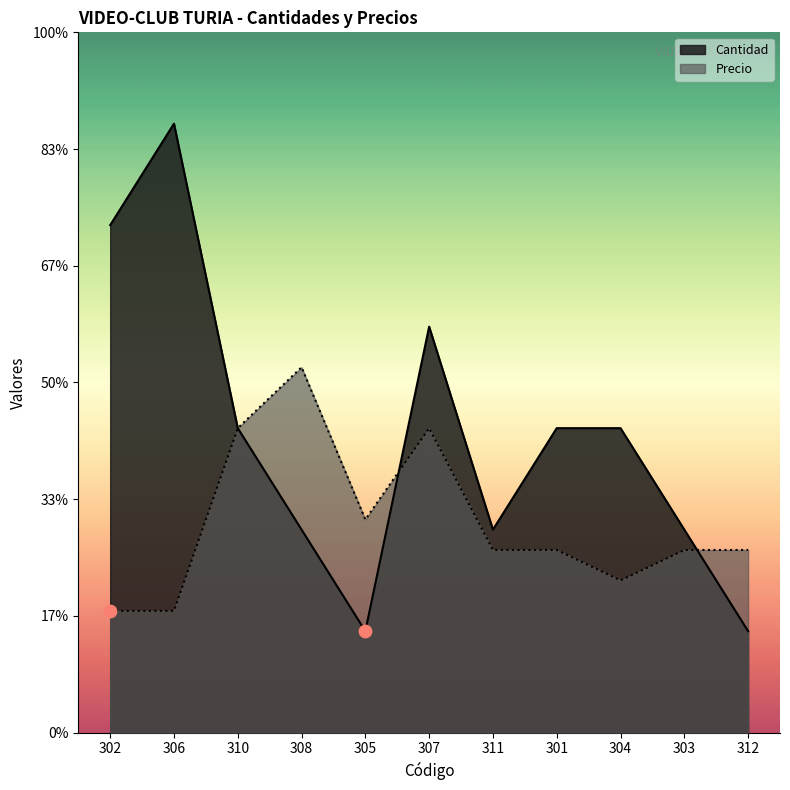

Which series contains the highest Y value?

Cantidad